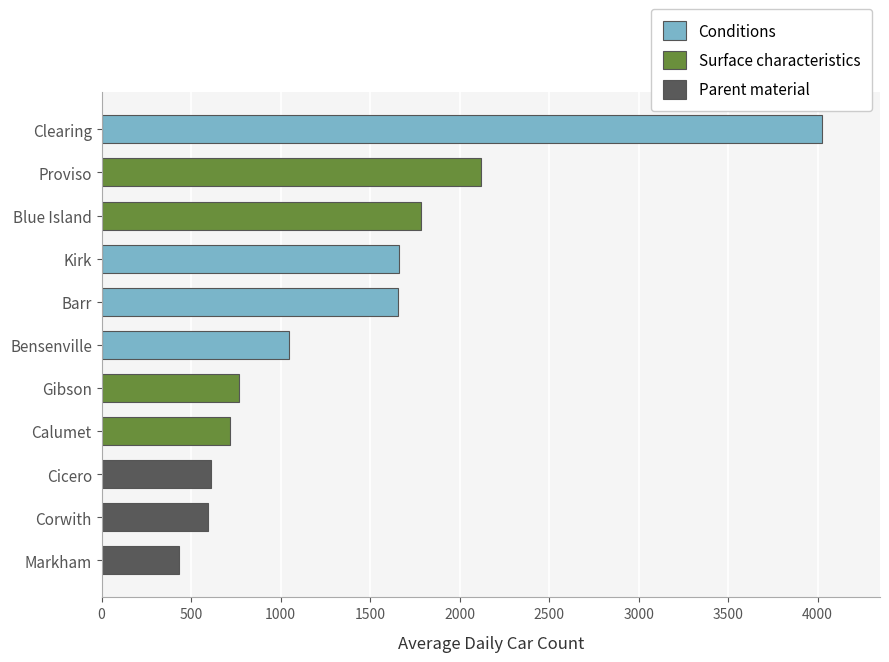

What is the difference between the maximum and minimum values?

3591